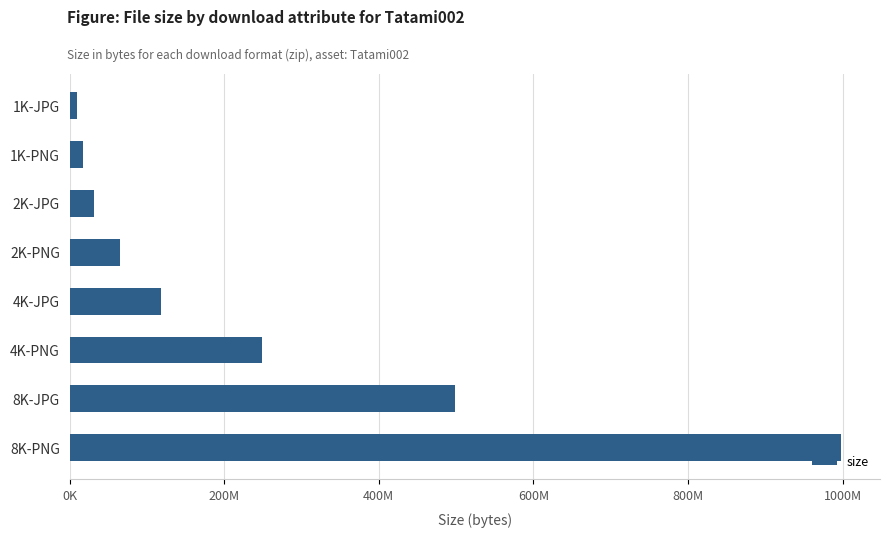

Which label corresponds to the smallest value in the chart?

1K-JPG